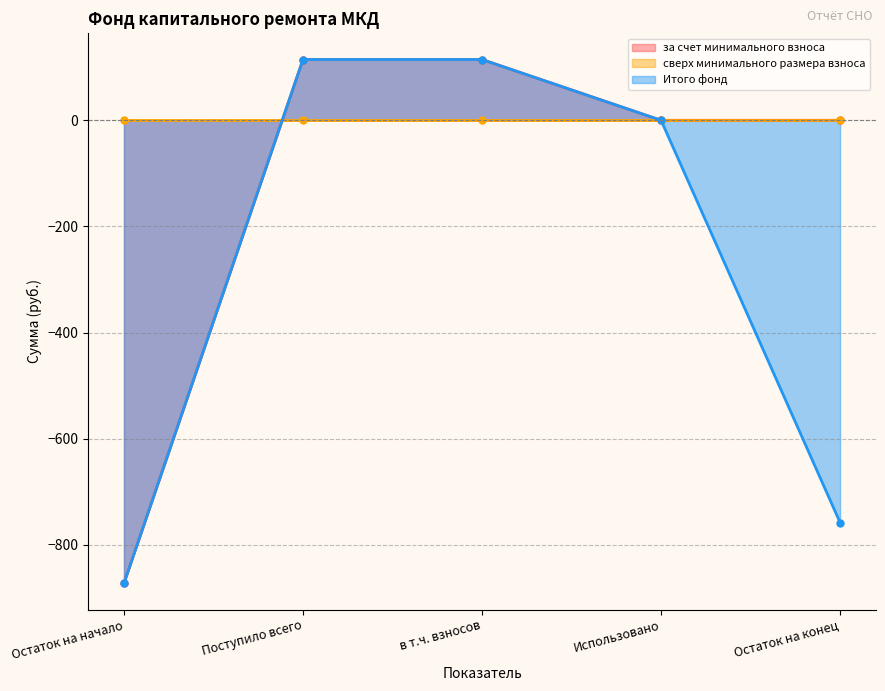

True or false: за счет минимального взноса has a value of 114.5 at в т.ч. взносов.

True